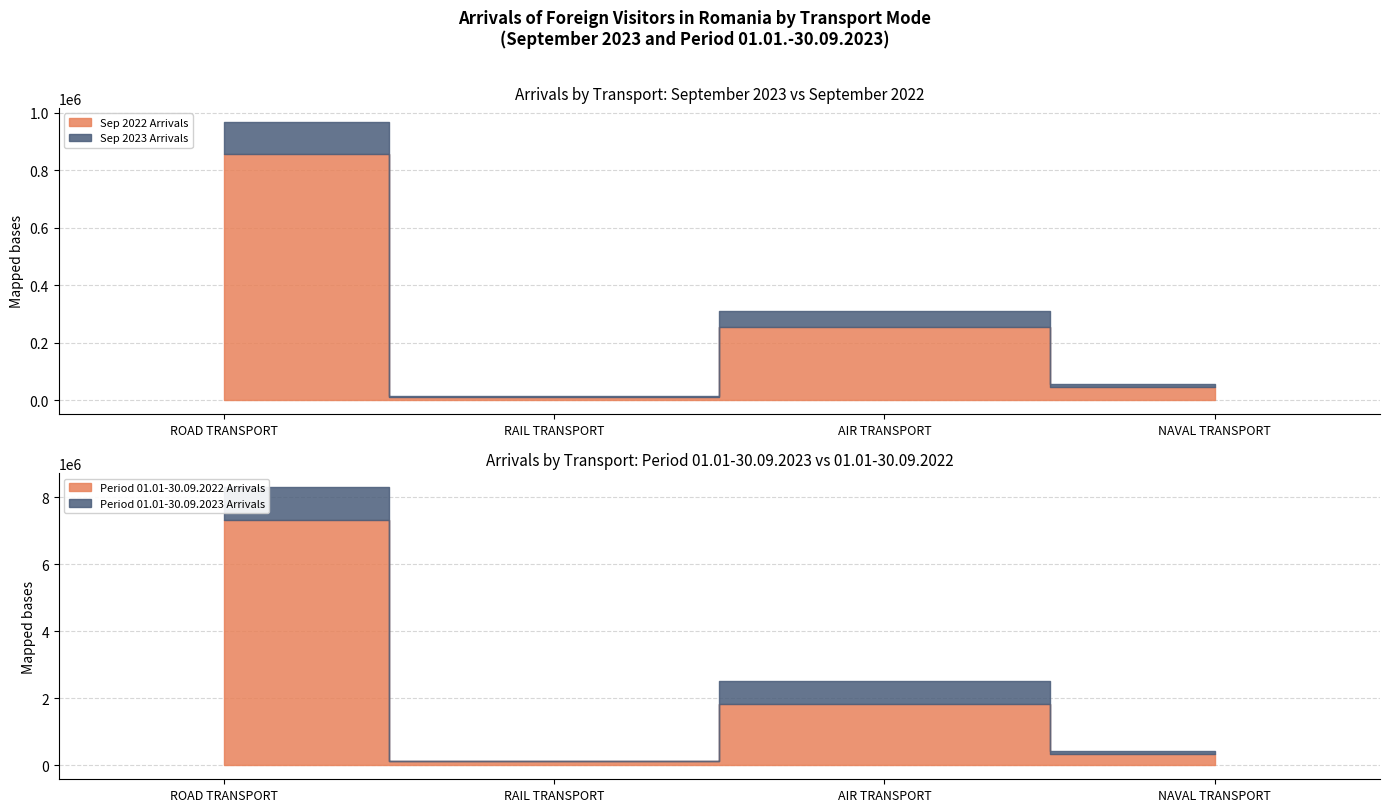

Which series has the widest spread of values?

Period 01.01-30.09.2023 Arrivals